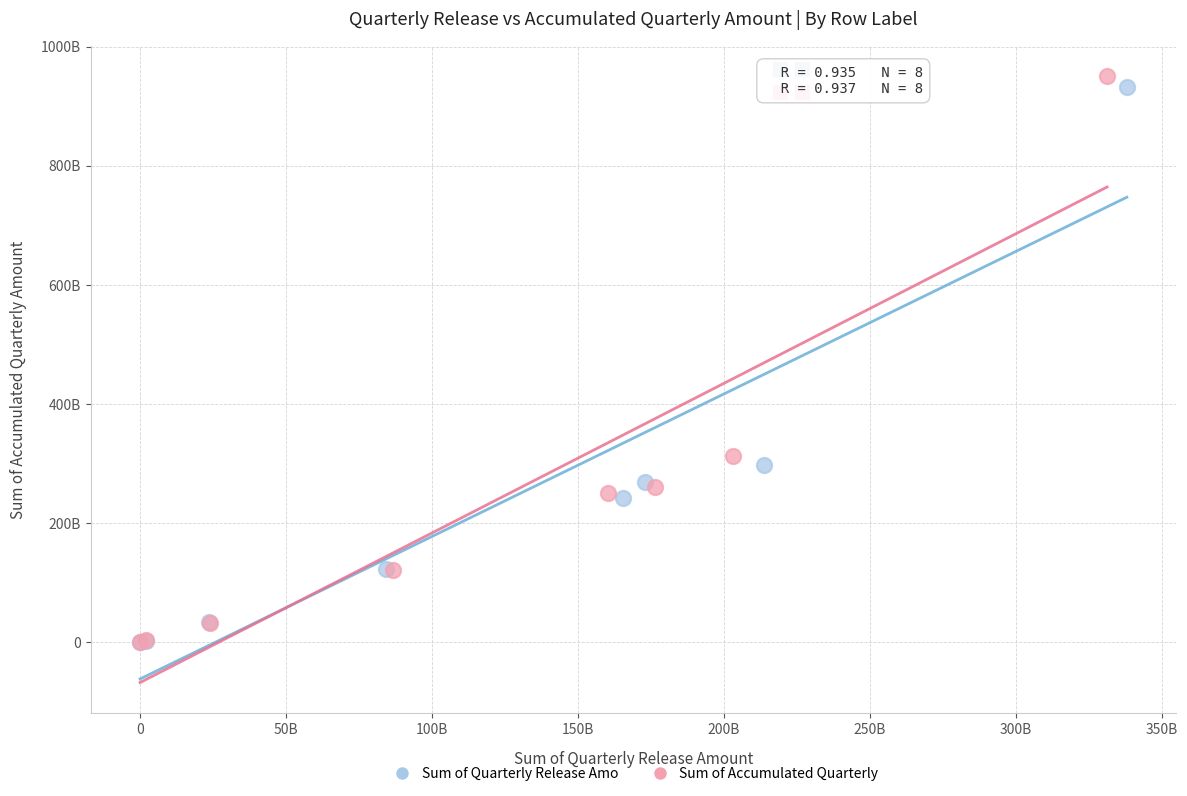

What are all the series names shown in the legend?

Sum of Quarterly Release Amo, Sum of Accumulated Quarterly